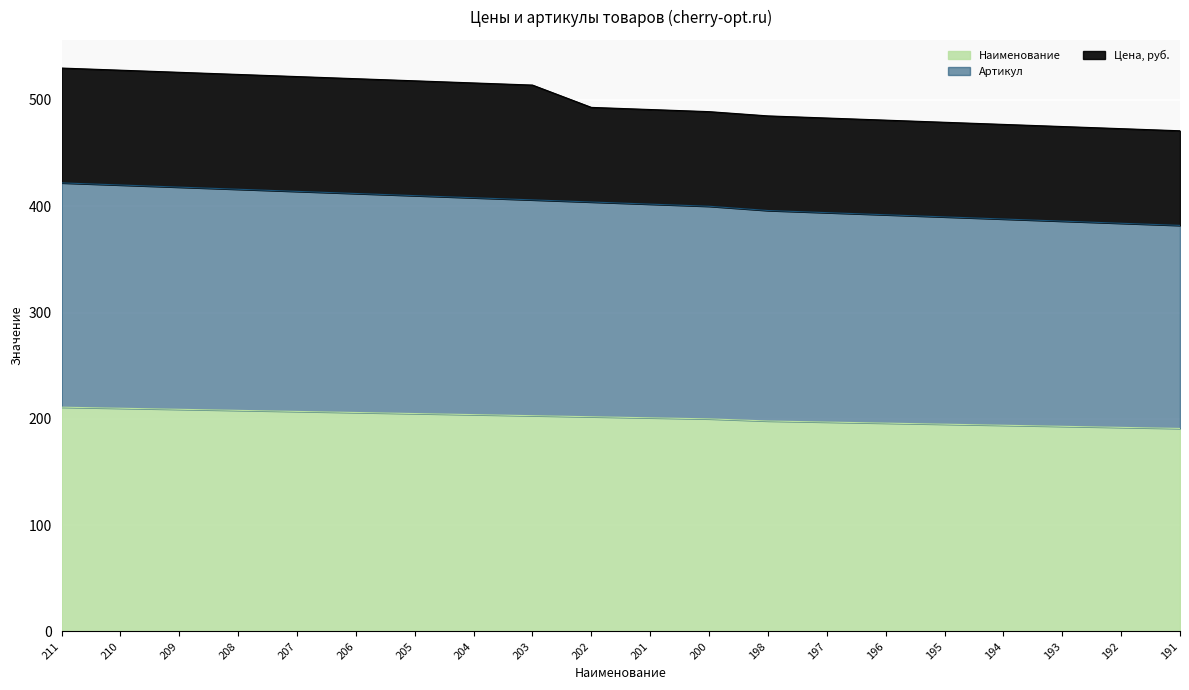

List the labels in order of Артикул value, smallest first.

191, 192, 193, 194, 195, 196, 197, 198, 200, 201, 202, 203, 204, 205, 206, 207, 208, 209, 210, 211